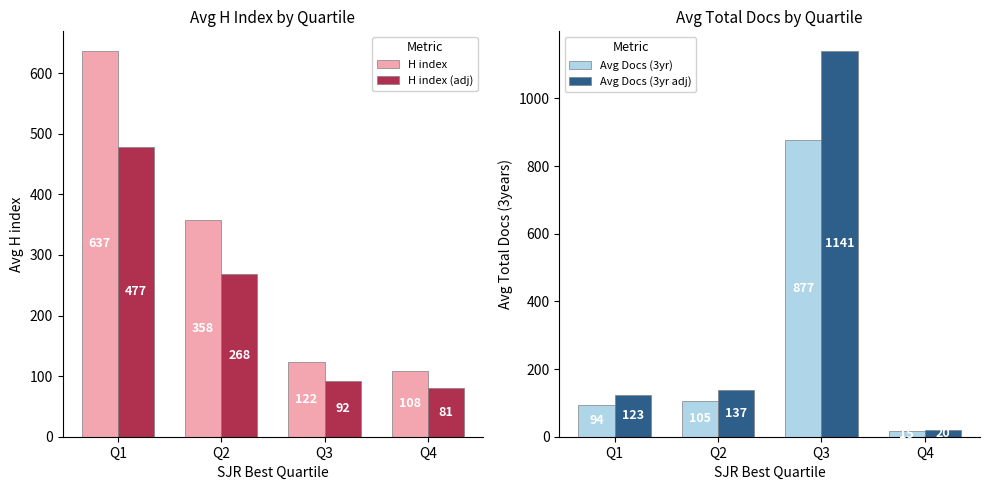

At Q2, list the series in order from smallest to largest.

Avg Docs (3yr), Avg Docs (3yr adj), H index (adj), H index